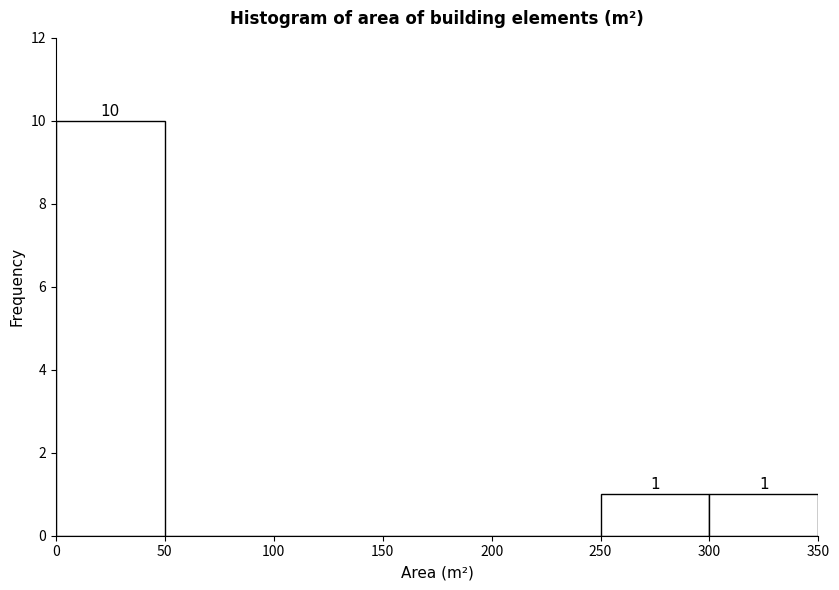

Over which range of the x-axis is the bar tallest?

0 to 50